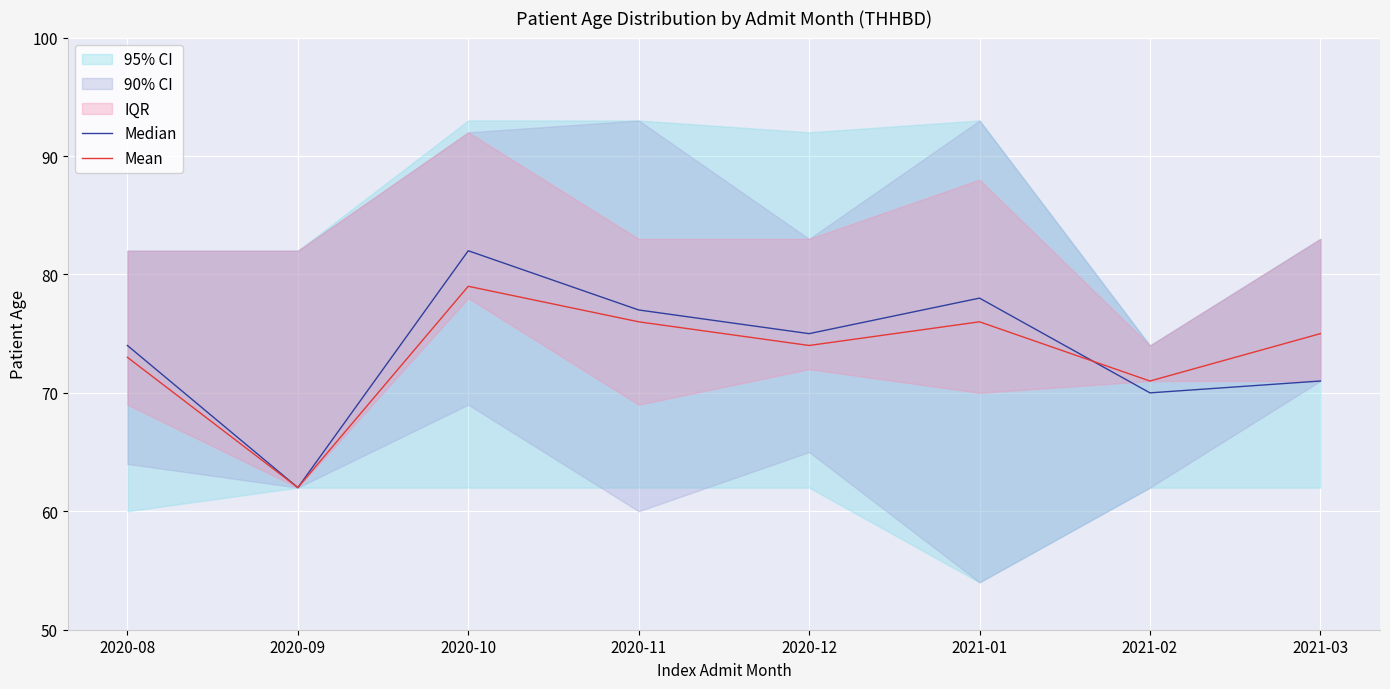

What is the highest value of the Mean series?

79